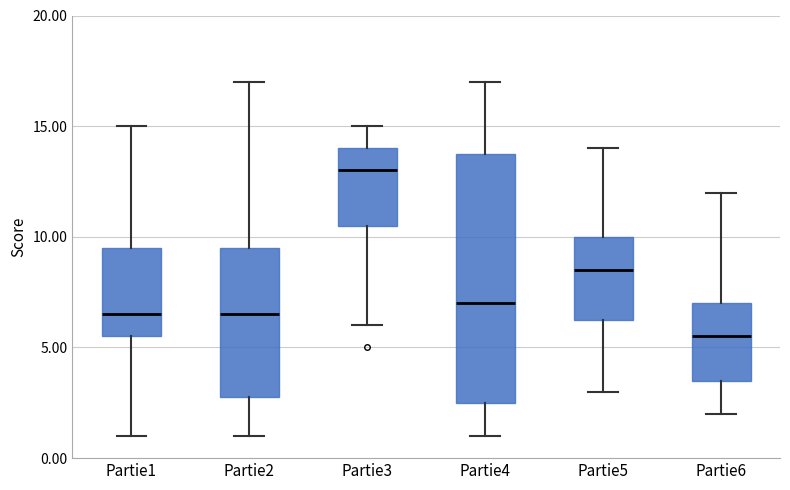

Reading left to right, transcribe this box plot: for each box, give where its median line is, the range the box spans, and where its two whiskers end, as read against the y-axis. The values are not printed on the chart, so give them approximately, as read against the axis.

Partie1: median 6.5, box 5.5 to 9.5, whiskers 1.0 to 15.0
Partie2: median 6.5, box 3.0 to 9.5, whiskers 1.0 to 17.0
Partie3: median 13.0, box 10.5 to 14.0, whiskers 6.0 to 15.0
Partie4: median 7.0, box 2.5 to 14.0, whiskers 1.0 to 17.0
Partie5: median 8.5, box 6.5 to 10.0, whiskers 3.0 to 14.0
Partie6: median 5.5, box 3.5 to 7.0, whiskers 2.0 to 12.0